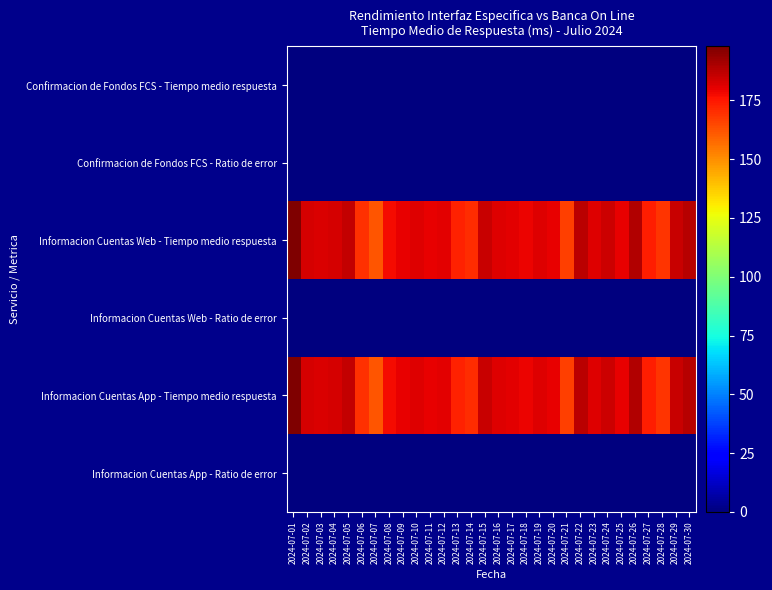

Which has a higher value, 2024-07-20 or 2024-07-29?

2024-07-20